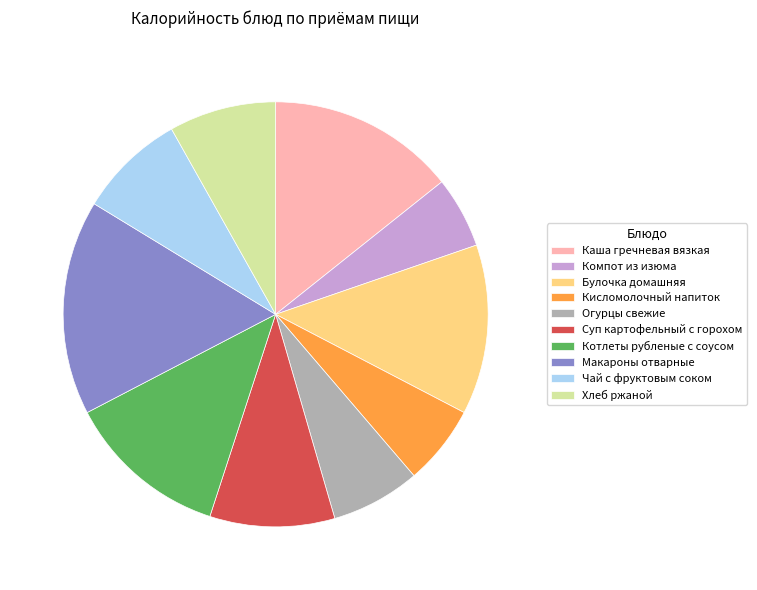

Approximately how many times larger is the value at Каша гречневая вязкая compared to Булочка домашняя?

1.1